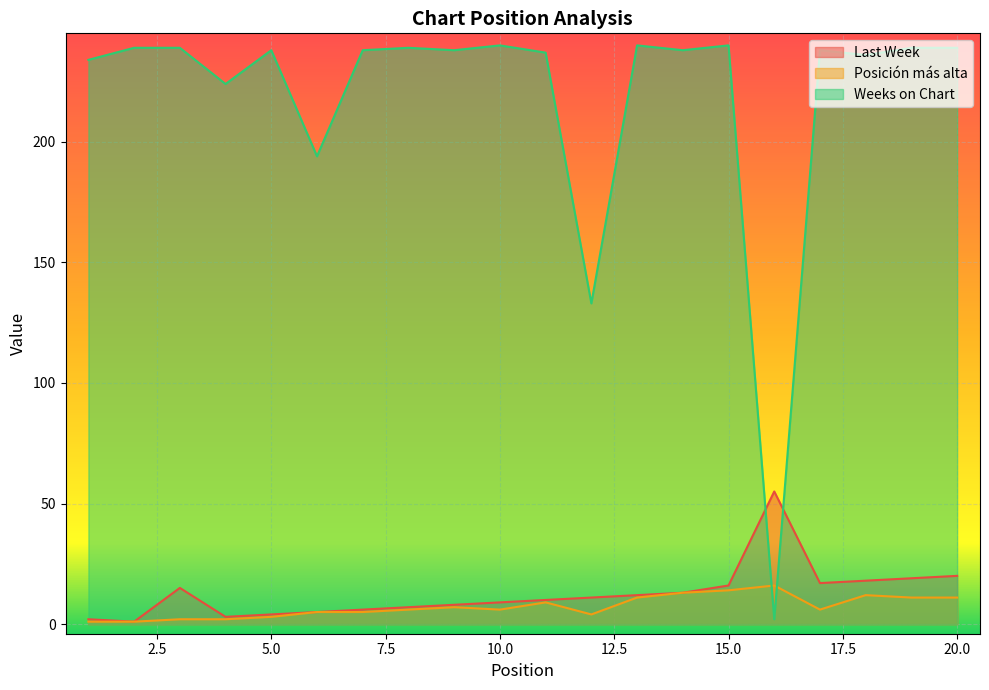

Where does the Posición más alta series first go above 6?

9